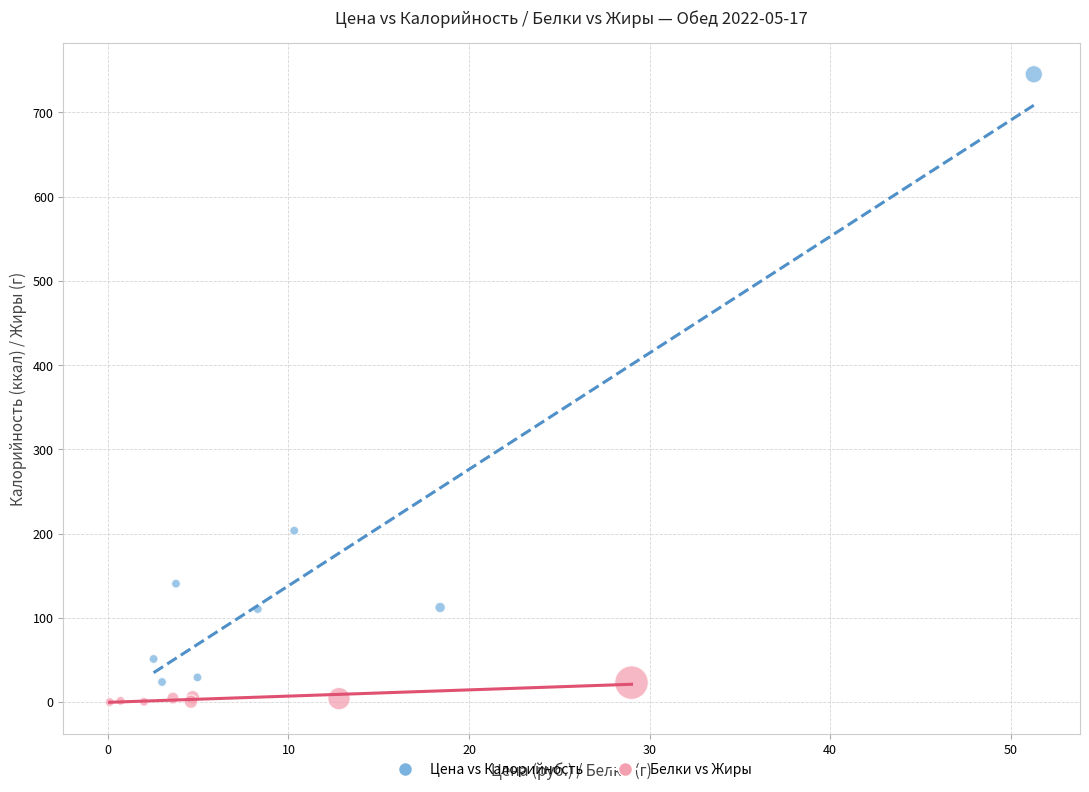

Which series has the widest spread of Y values?

Цена vs Калорийность